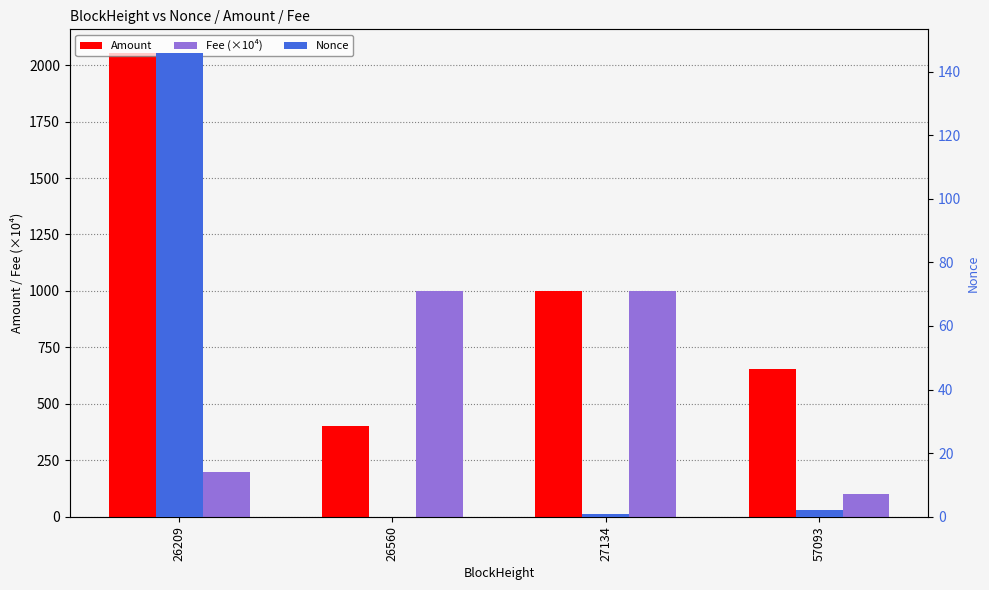

How many categories are shown in the chart?

4